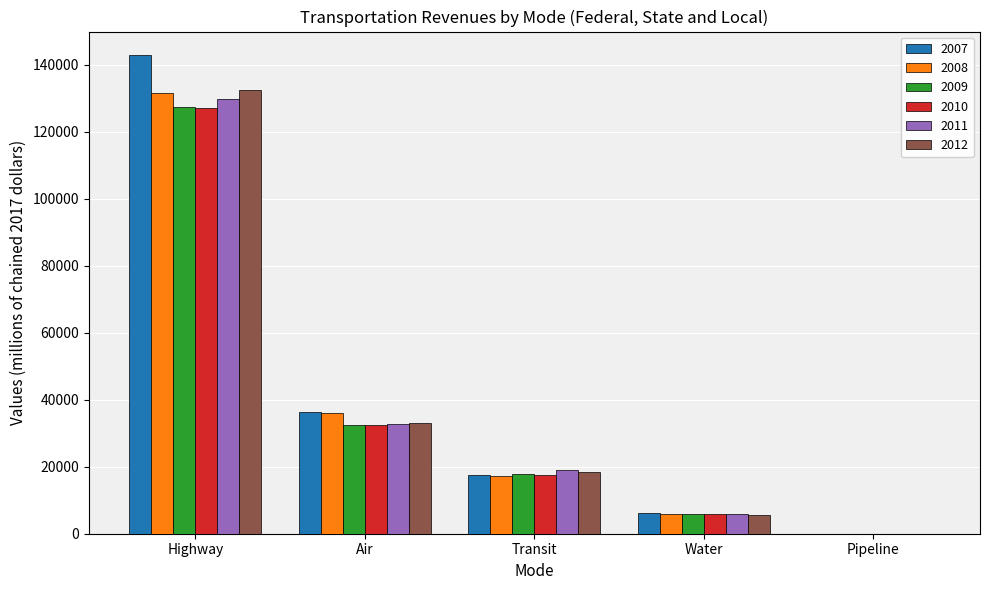

Is it true that 2012 equals 132601.7 at Highway?

True